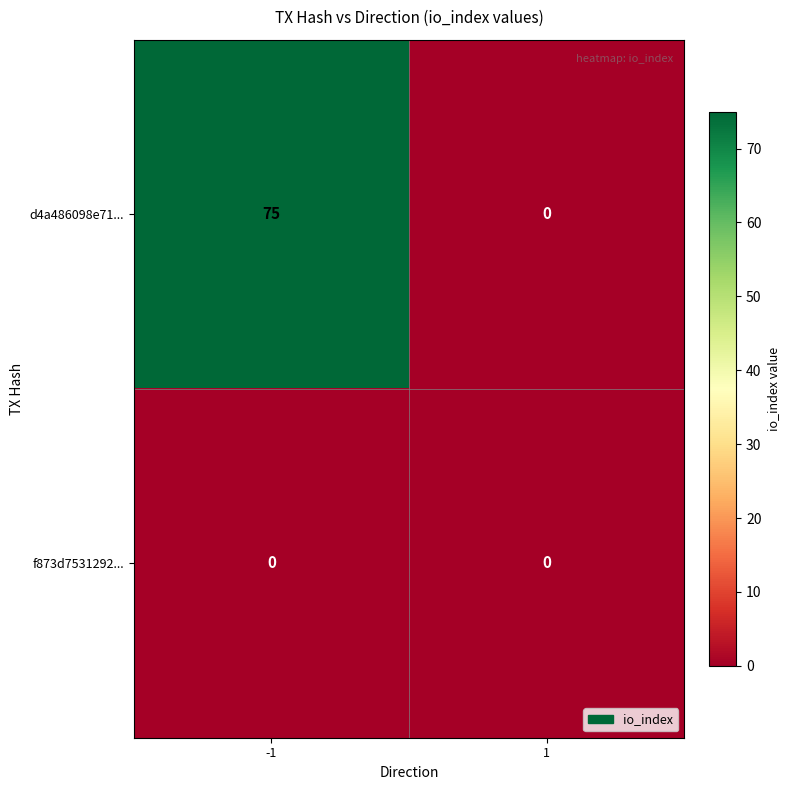

The d4a486098e71... series shows 75 at -1. True or false?

True